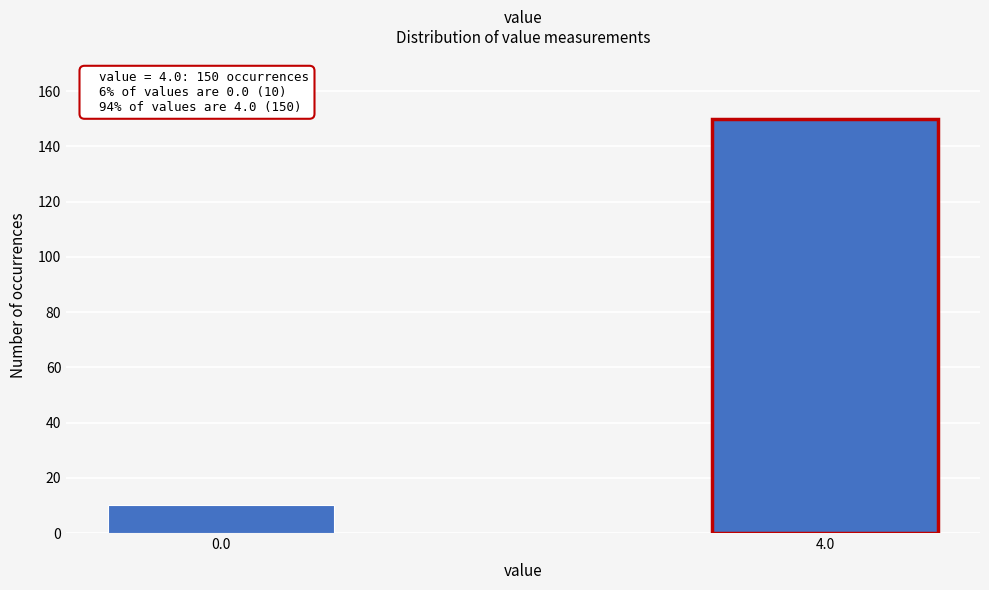

Reading left to right, extract all data points from this chart.

10	150